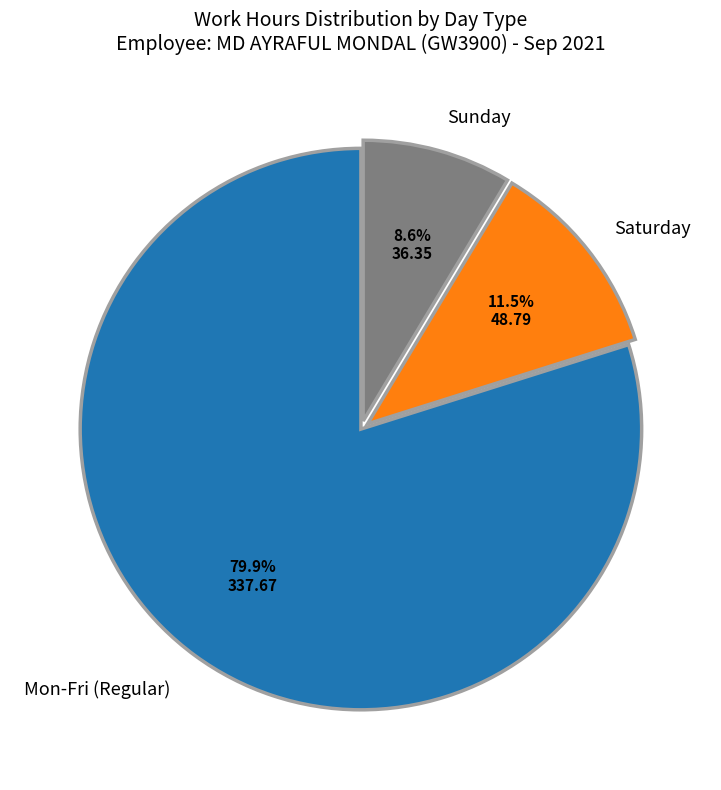

Which slice is the largest?

Mon-Fri (Regular)